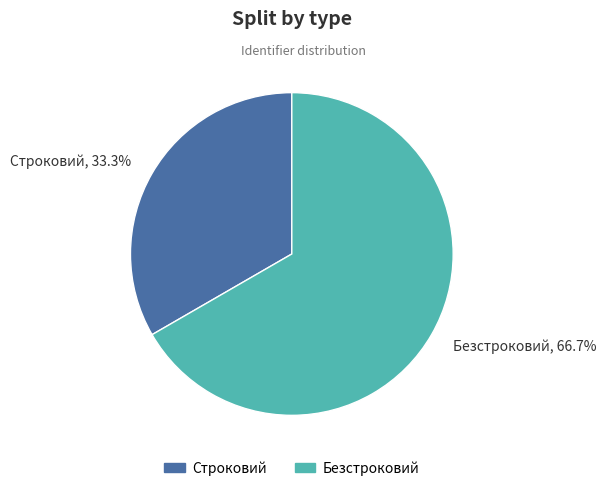

Which slice is the smallest?

Строковий